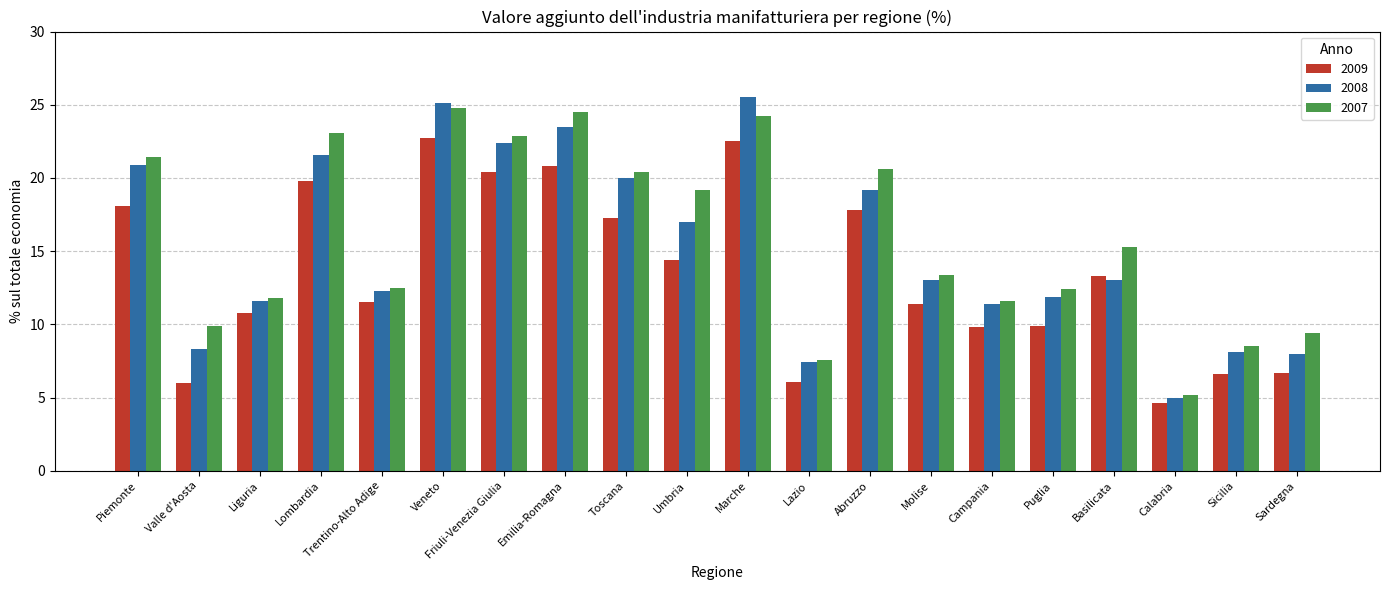

Which series has the widest spread of values?

2008